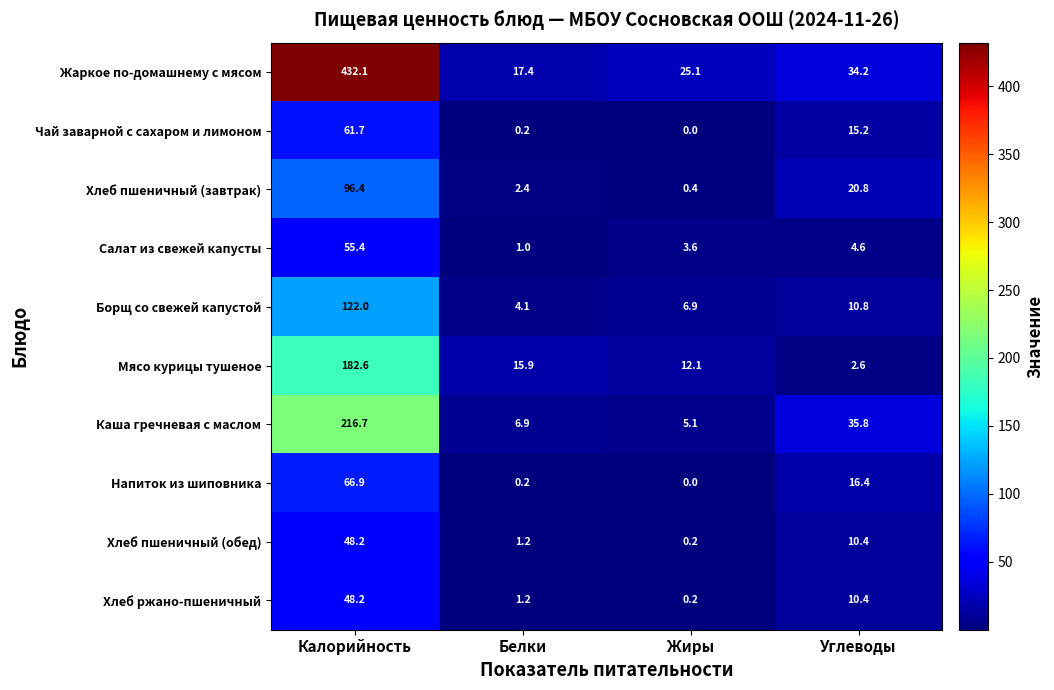

Where is Мясо курицы тушеное nearest to the value 92?

Белки